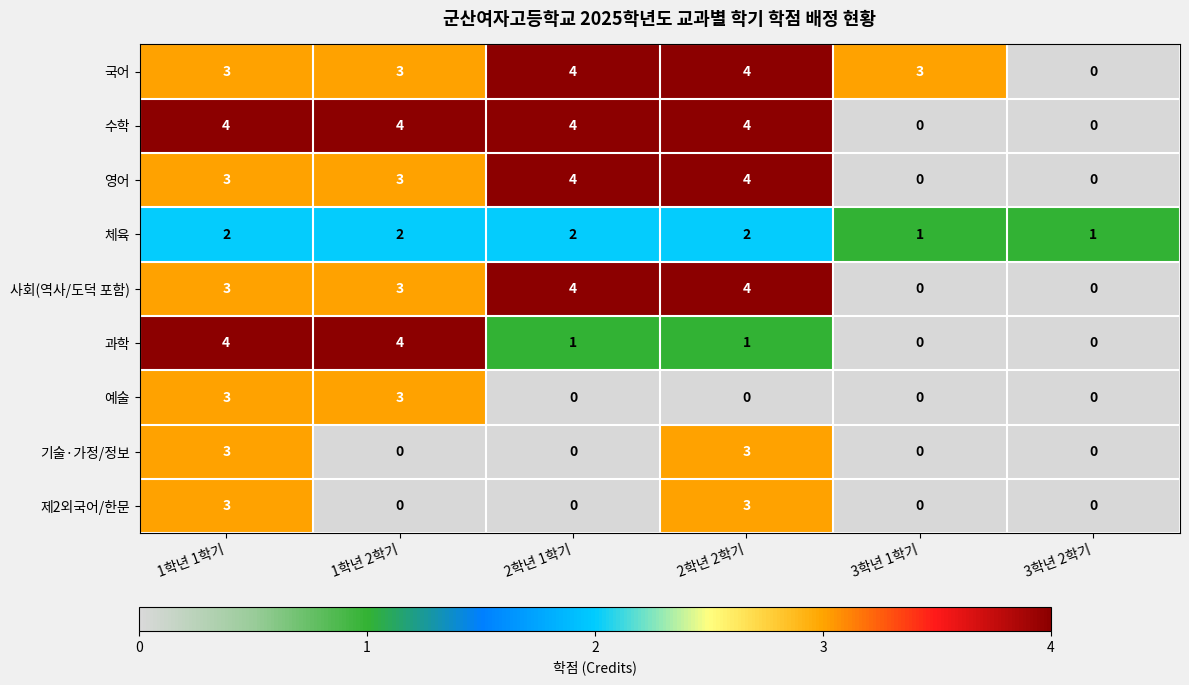

The value of 국어 at 2학년 2학기 is 4. True or false?

True